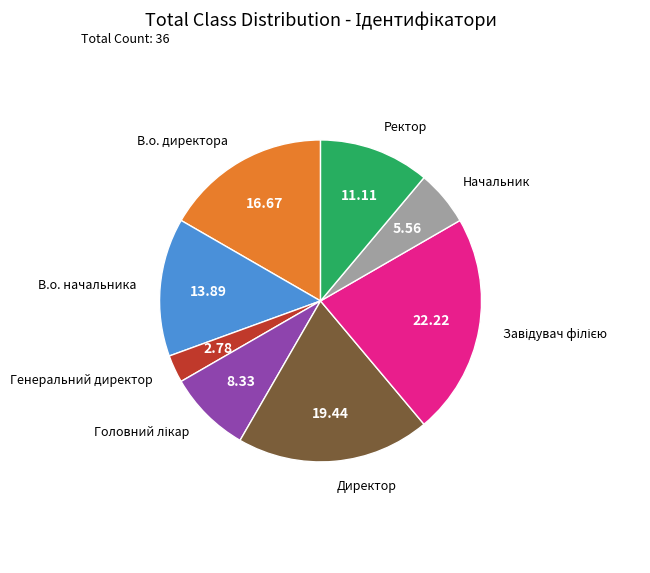

Is there any slice that represents more than half of the pie?

No